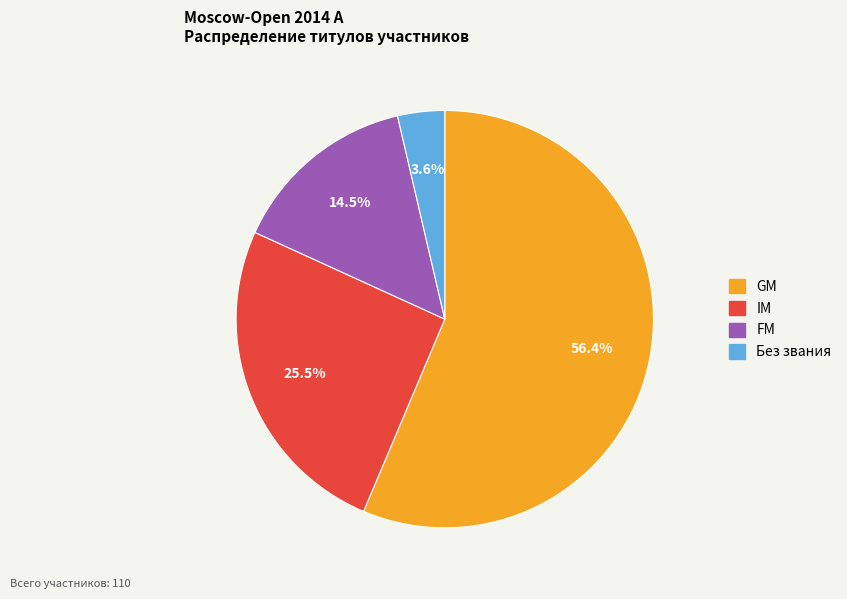

Is there any slice that represents more than half of the pie?

Yes